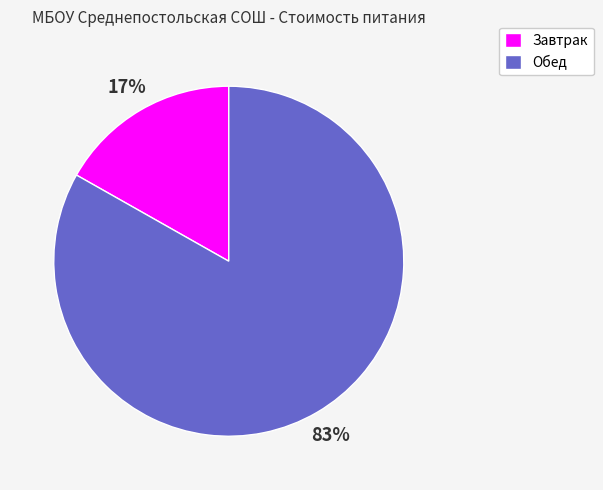

To the nearest percent, what is the average slice percentage?

50%